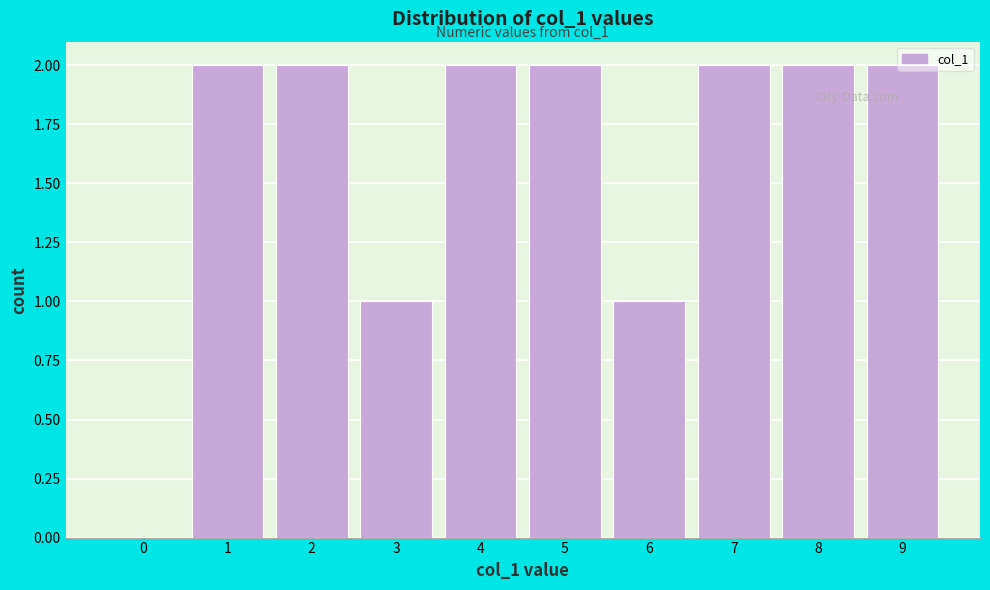

What is the sum of all values?

16